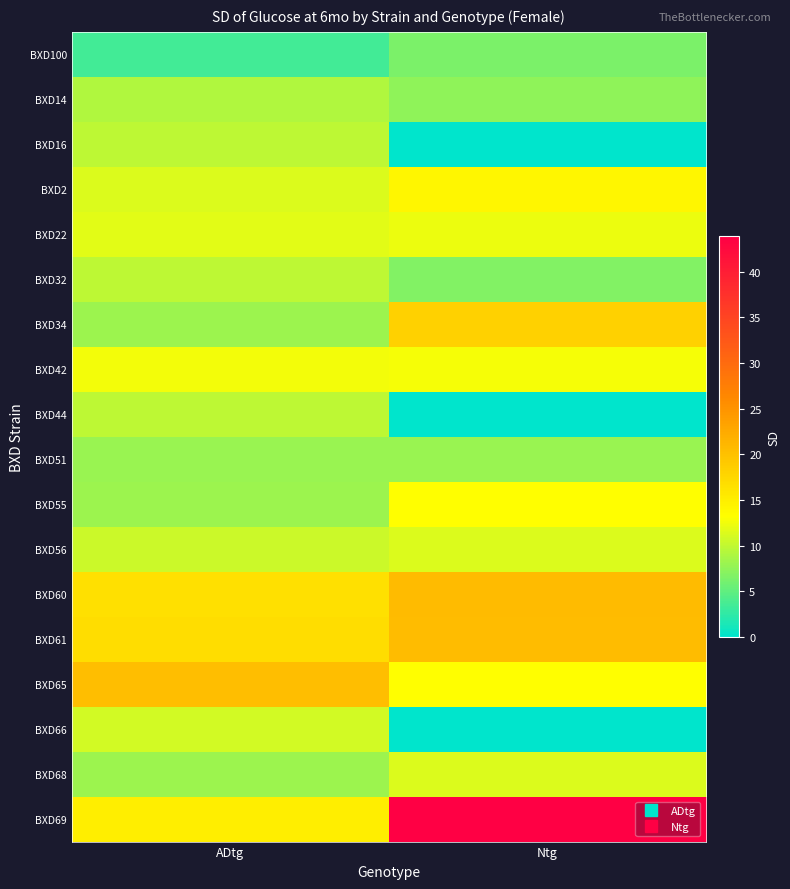

At how many categories does at least one series exceed 10?

2